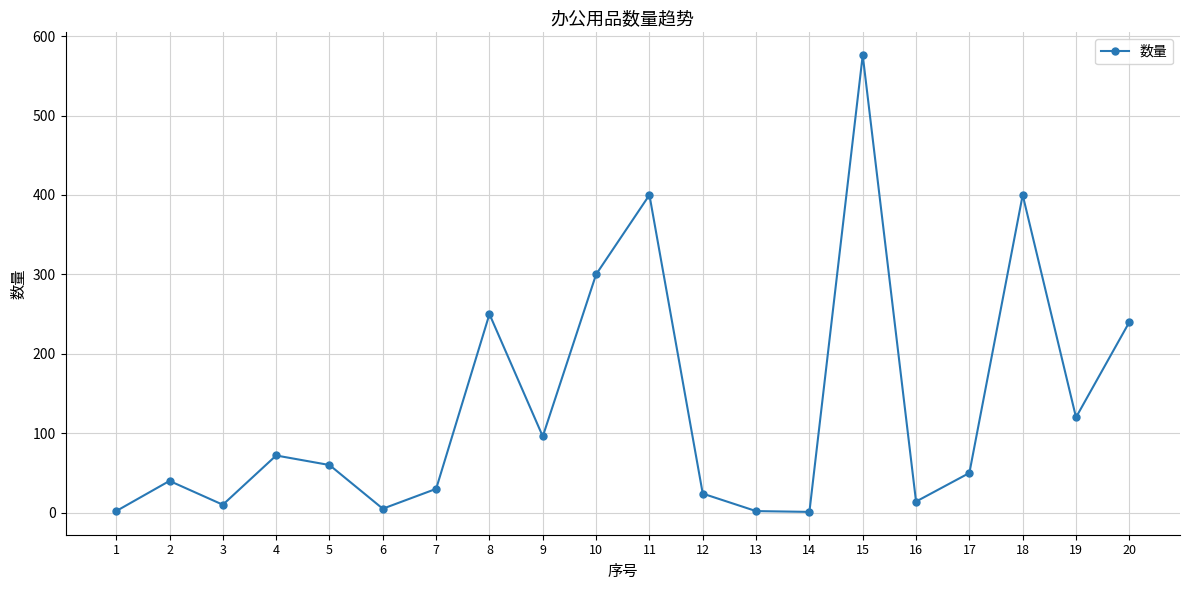

How many lines are shown in the chart?

1